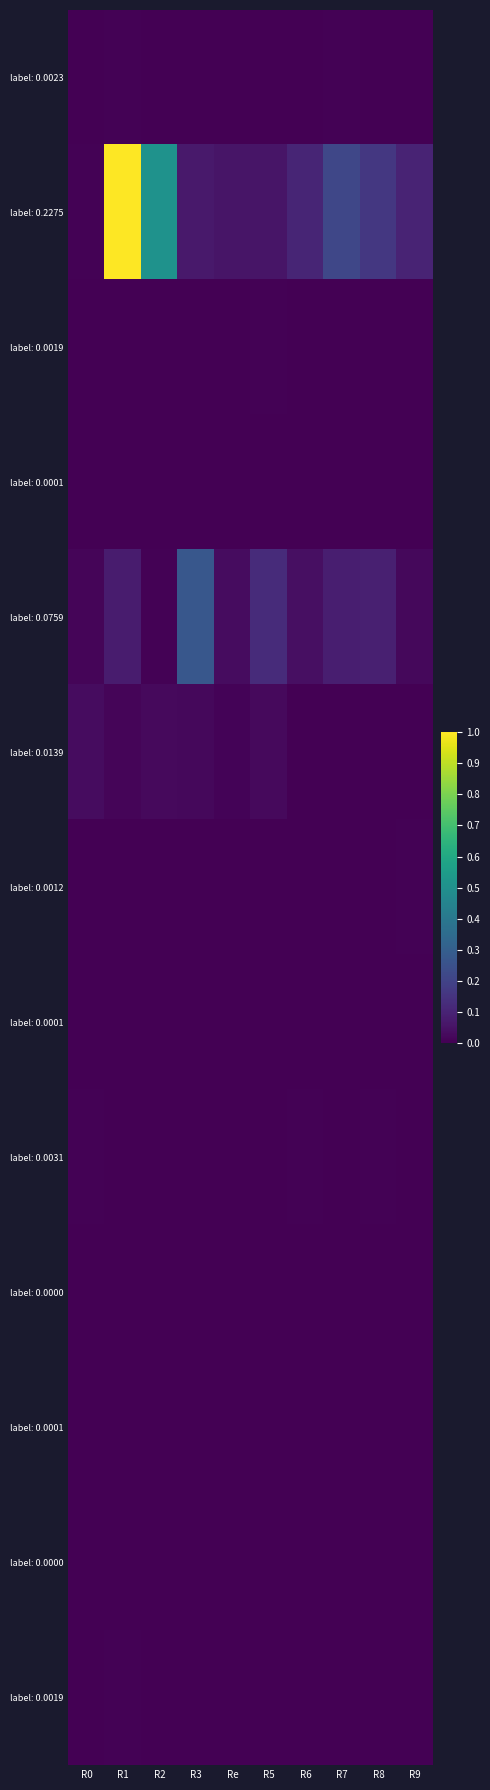

How many distinct data groups are displayed?

13